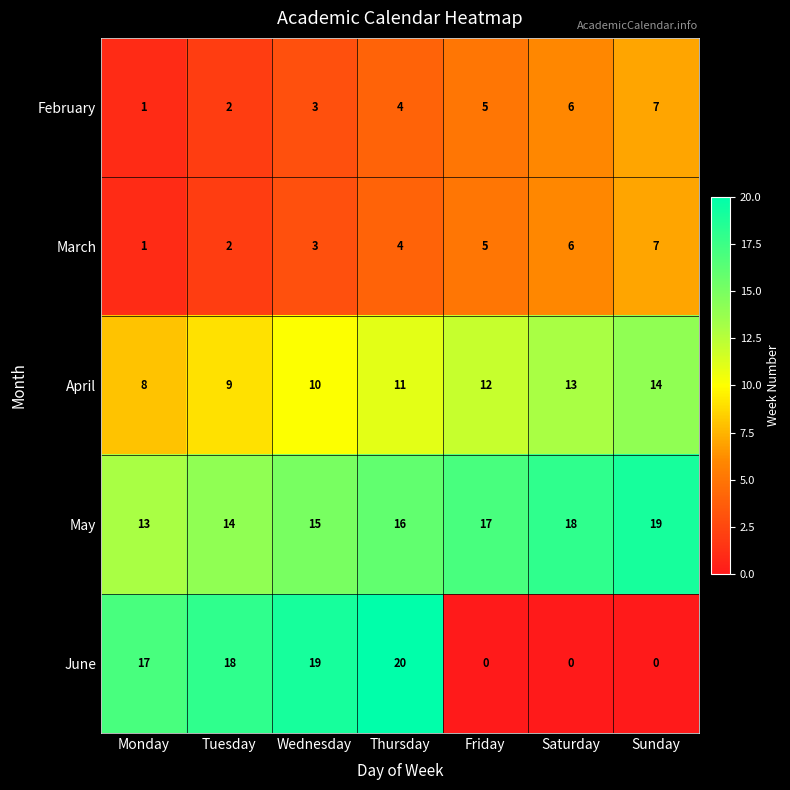

True or false: April has a value of 13 at Saturday.

True